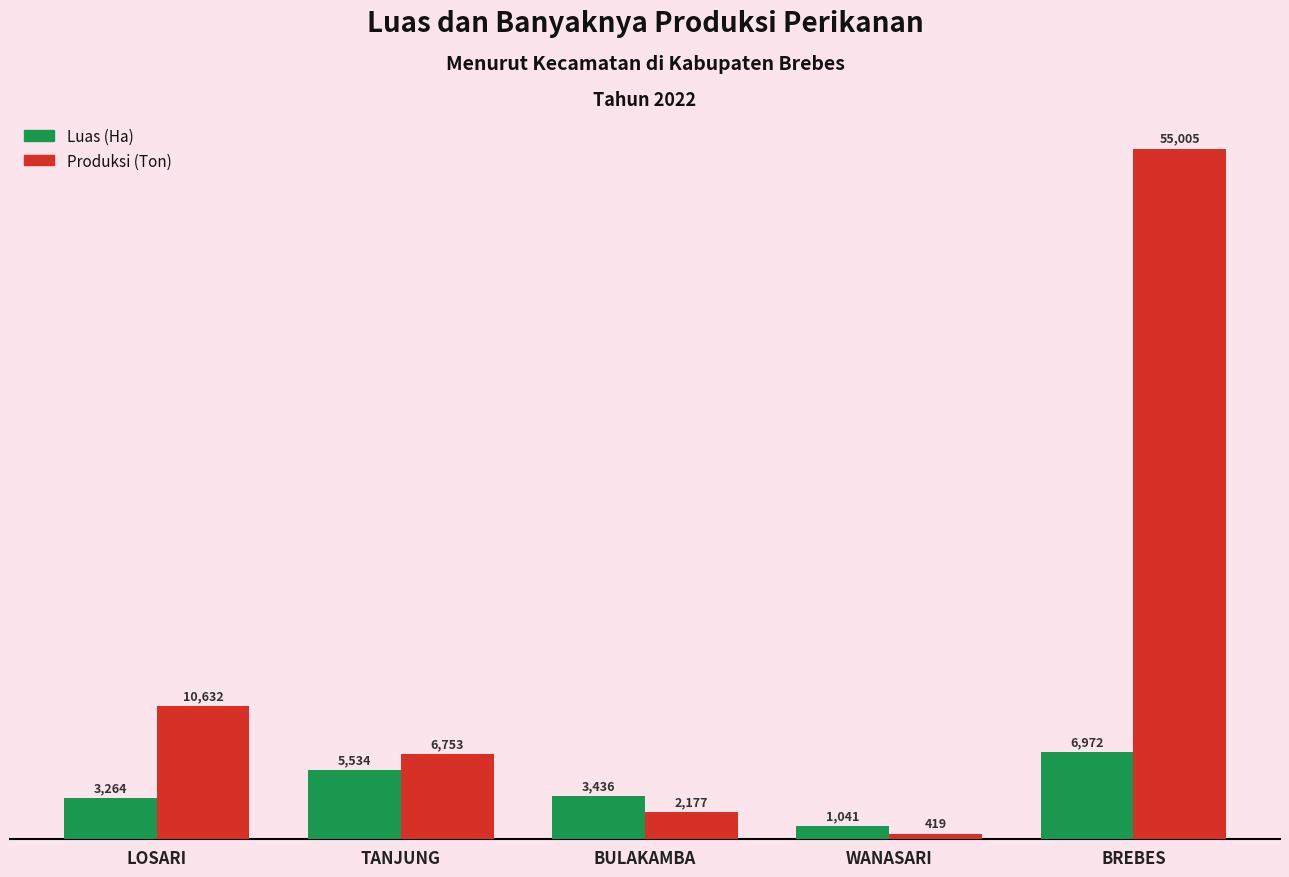

List the series in order of their overall mean, highest first.

Produksi (Ton), Luas (Ha)